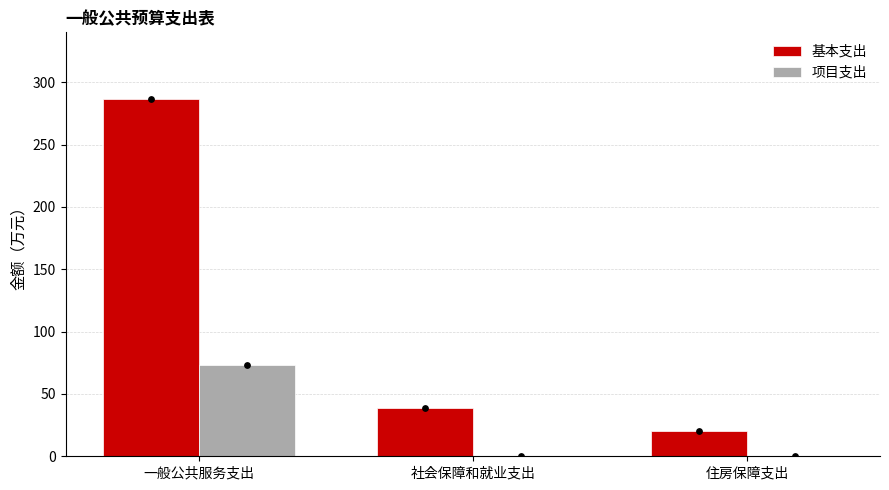

Which series has the widest spread of Y values?

基本支出